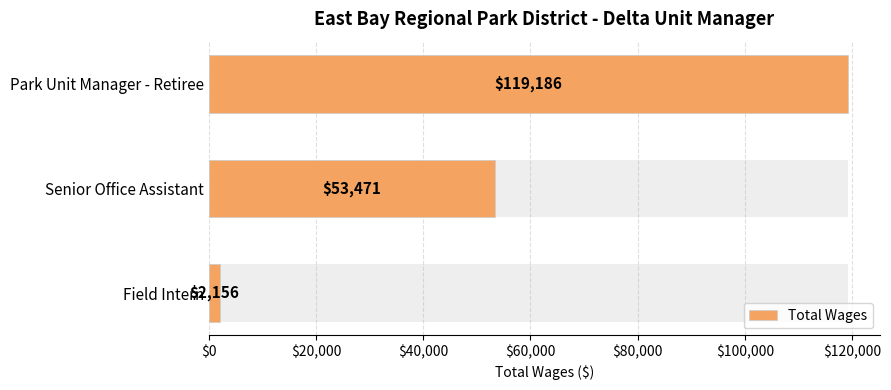

True or false: the data shows 3617 at Field Intern.

False